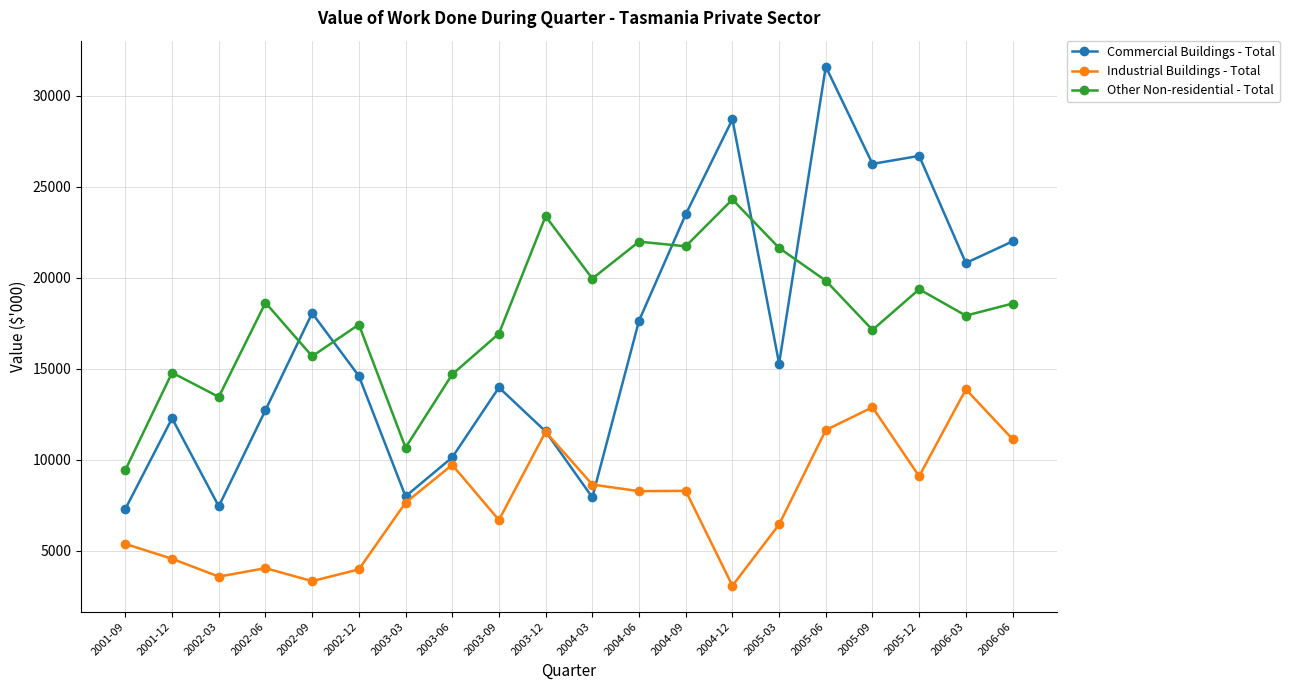

True or false: Industrial Buildings - Total has more than 1 points higher than both neighbors.

True